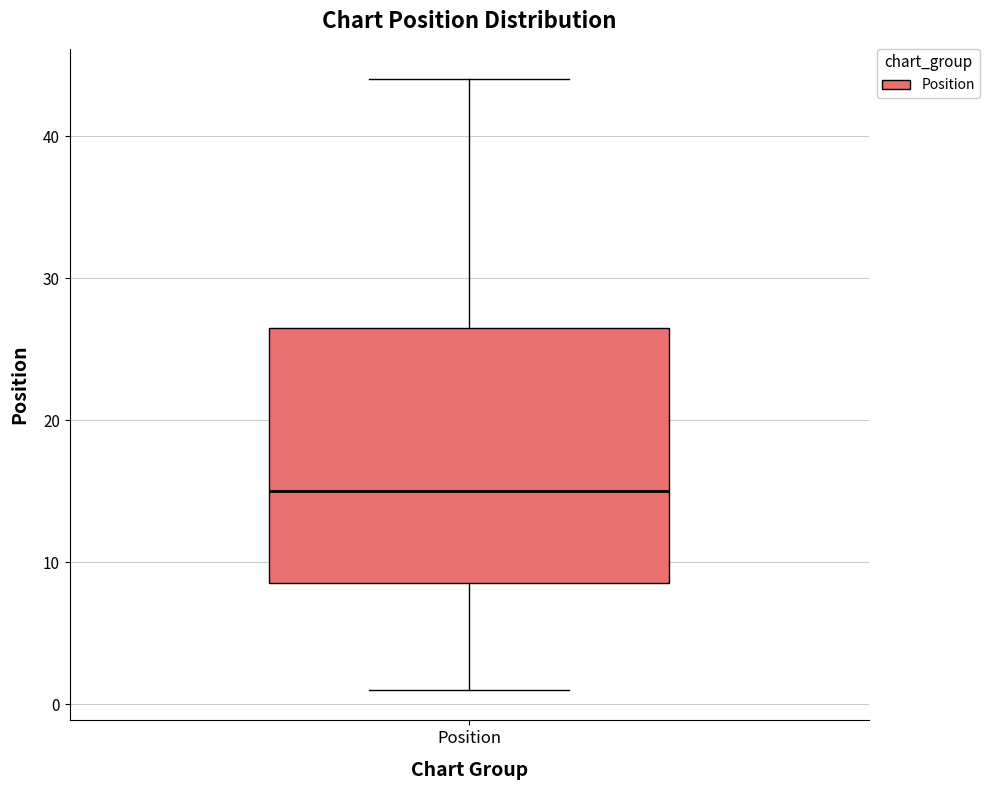

Where is the upper edge of the box for Position on the y-axis? The values are not printed on the chart, so give them approximately, as read against the axis.

27